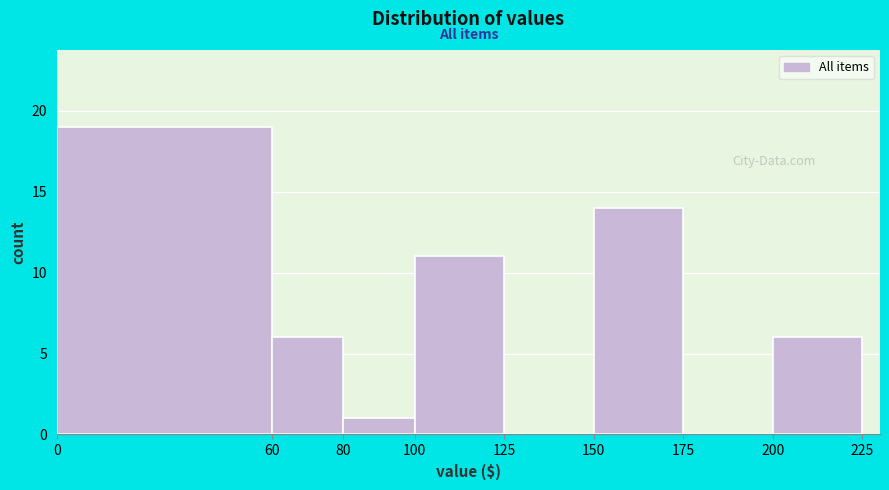

Reading left to right, transcribe this chart: for each bar, give the range it covers on the x-axis and its height. The values are not printed on the chart, so give them approximately, as read against the axis.

0 to 60: 19
60 to 80: 6
80 to 100: 1
100 to 125: 11
125 to 150: 0
150 to 175: 14
175 to 200: 0
200 to 225: 6